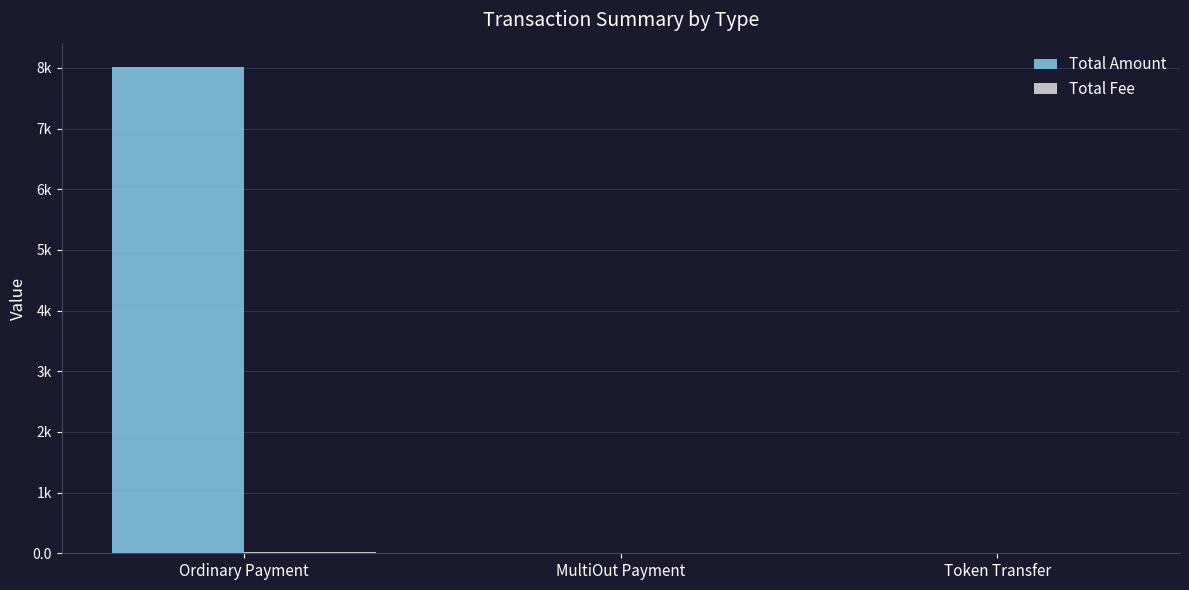

What is the sum of the Total Amount values at Ordinary Payment and MultiOut Payment?

8014.3